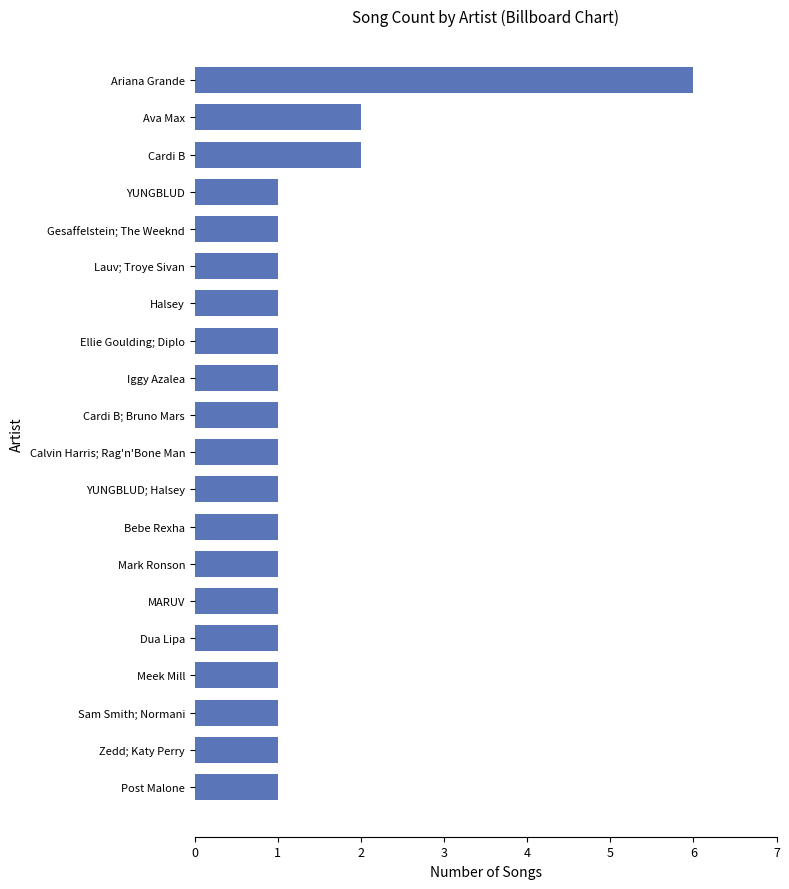

How many values are between 1 and 2?

19